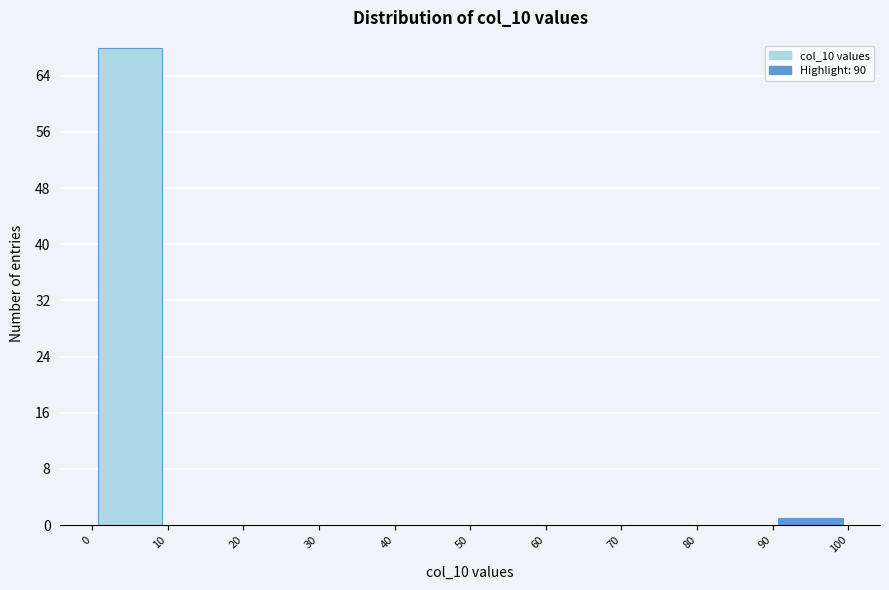

How tall is the bar that spans 0 to 10 on the x-axis? The values are not printed on the chart, so give them approximately, as read against the axis.

68